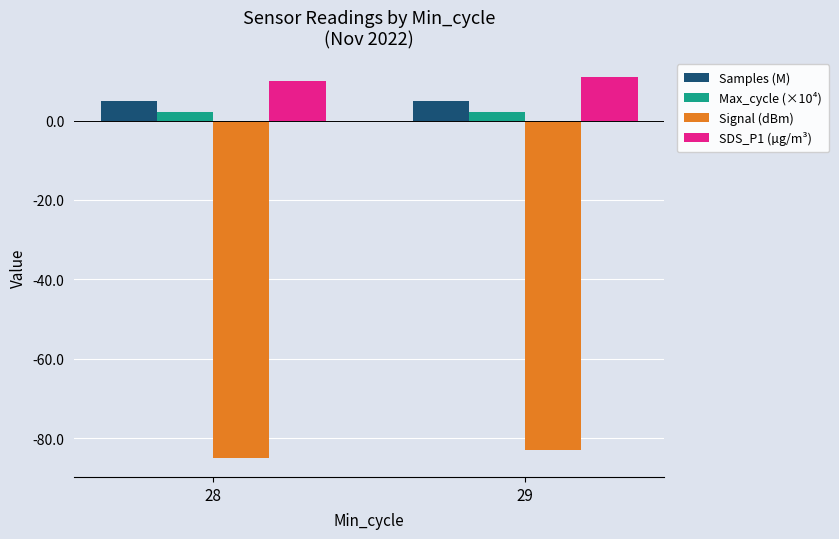

What is the average value of the SDS_P1 (µg/m³) series?

10.5